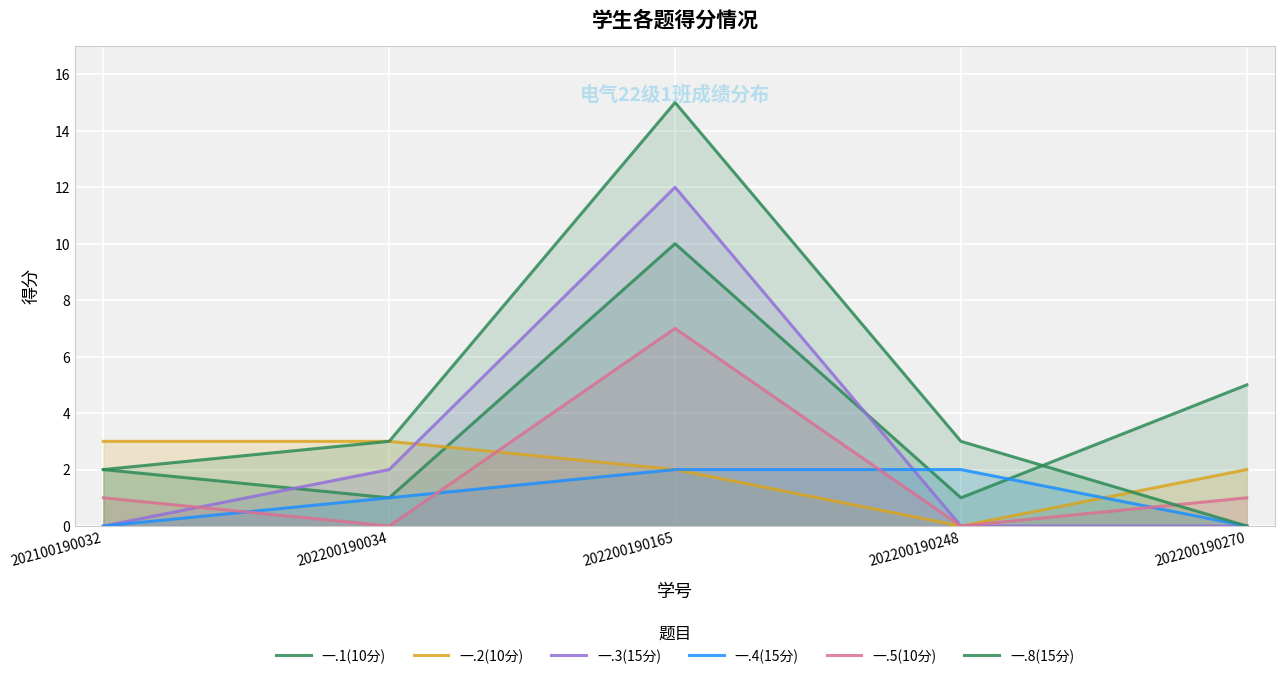

Rank the series by their maximum value, from lowest to highest.

一.4(15分), 一.2(10分), 一.5(10分), 一.1(10分), 一.3(15分), 一.8(15分)